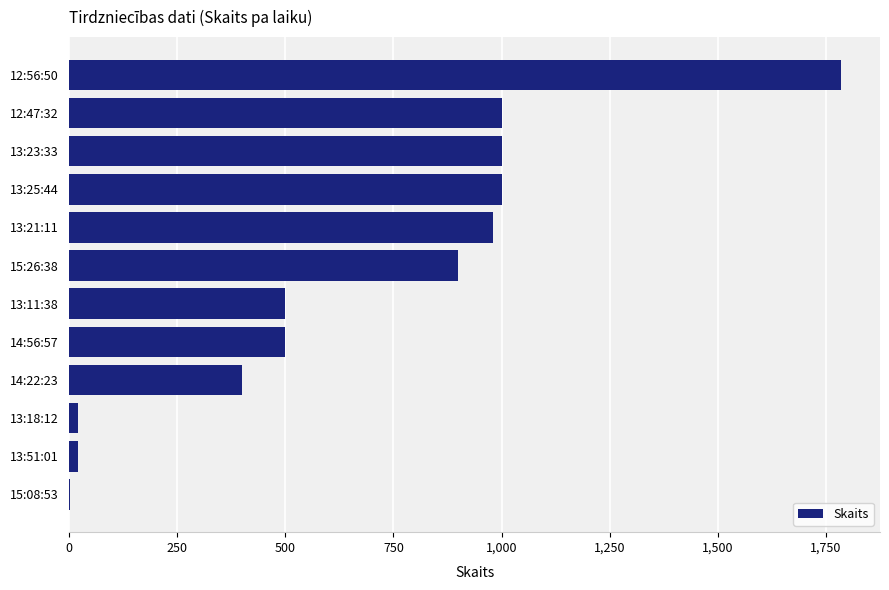

What is the maximum value shown in the chart?

1786